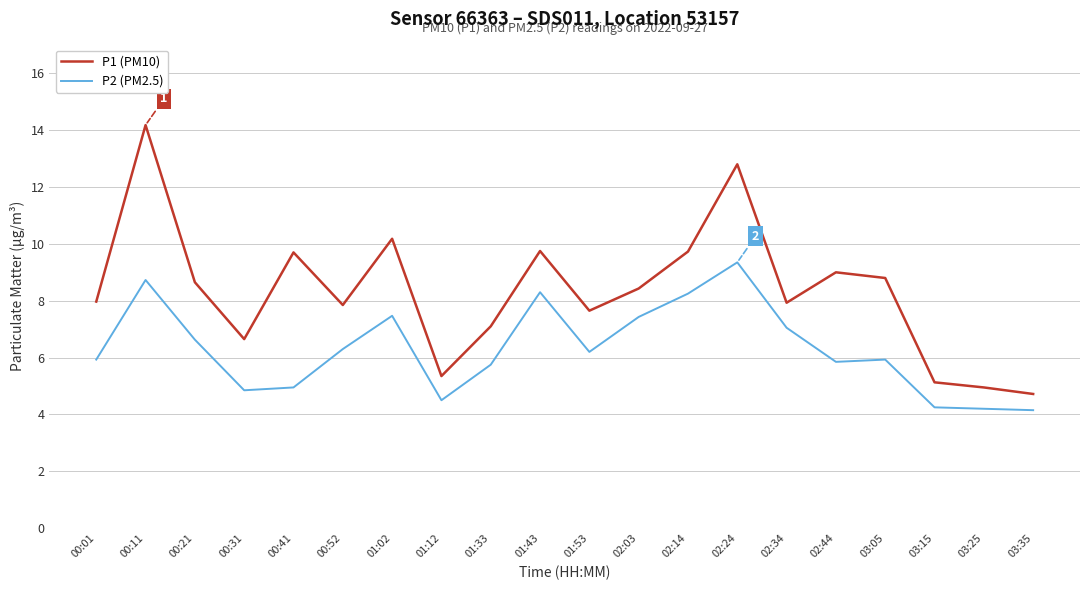

Is it true that P2 (PM2.5) equals 7.4 at 02:03?

True